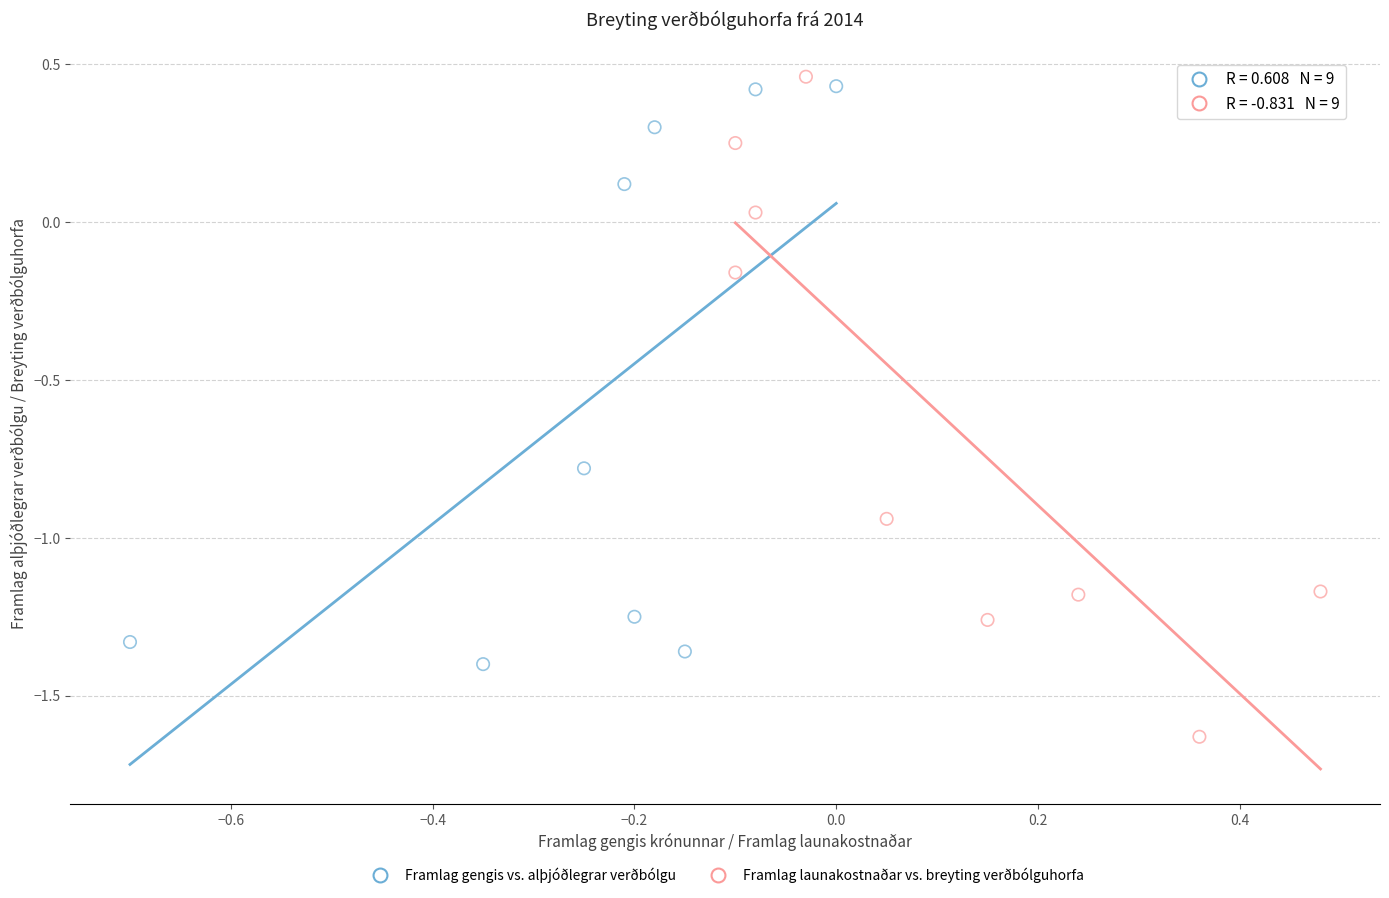

Which series reaches the minimum Y coordinate?

Framlag launakostnaðar vs. breyting verðbólguhorfa